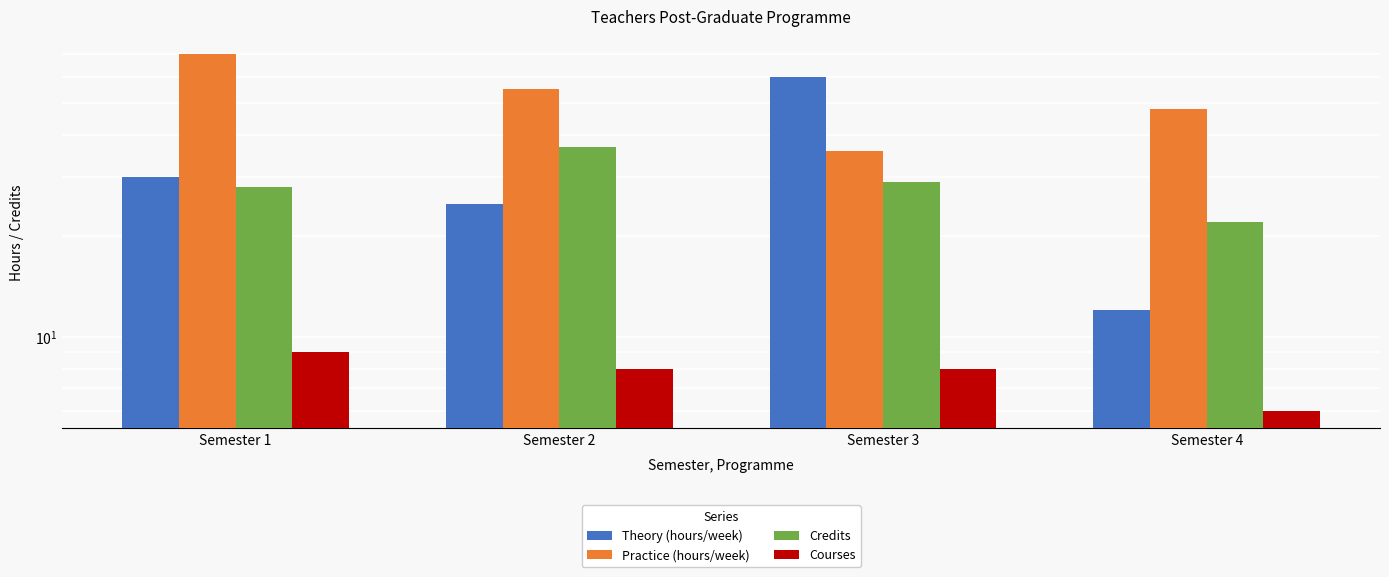

Between Semester 4 and Semester 1, which is larger?

Semester 1